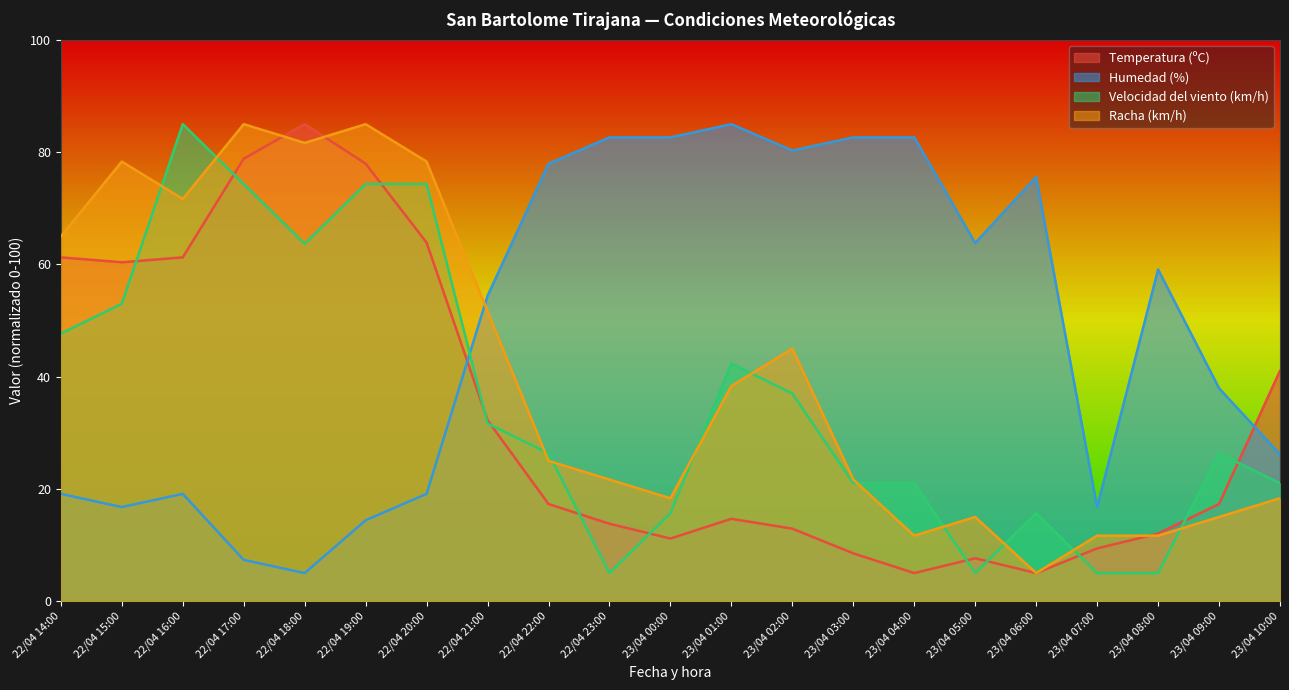

Which series ends up on top after the final intersection of Temperatura (ºC) and Velocidad del viento (km/h)?

Temperatura (ºC)